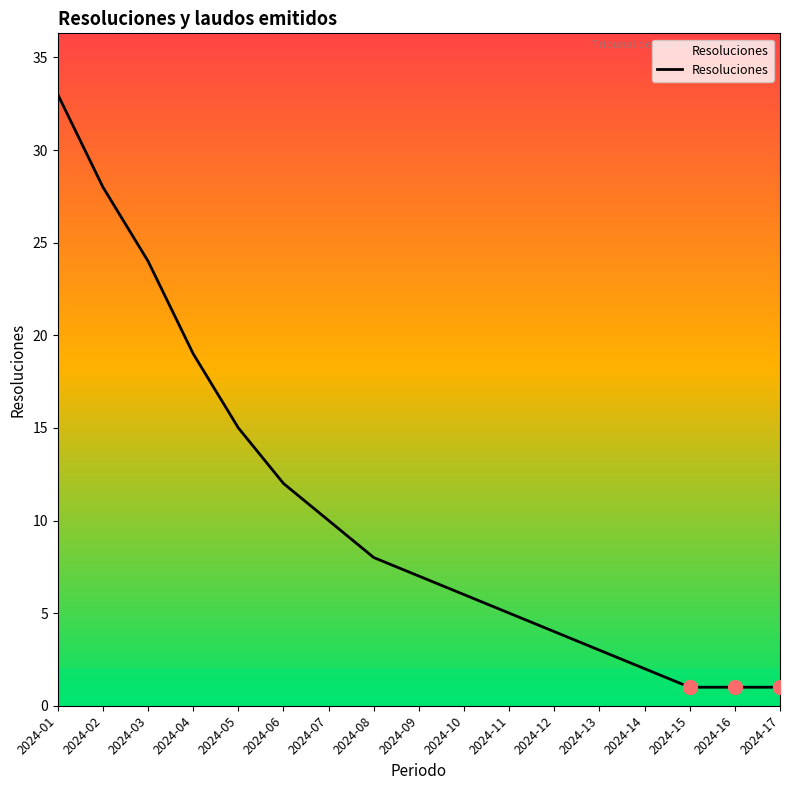

What is the ratio of the value at 2024-11 to the value at 2024-14?

2.5